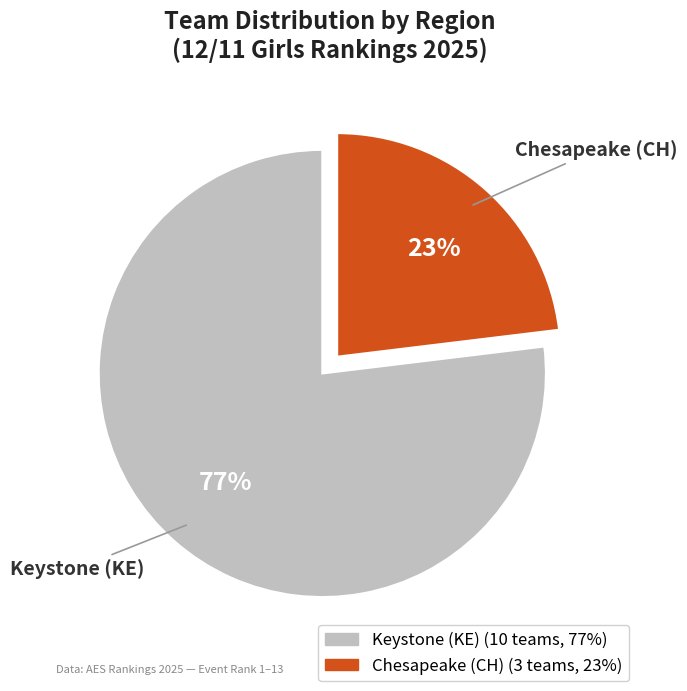

Which has a higher value, Keystone (KE) or Chesapeake (CH)?

Keystone (KE)